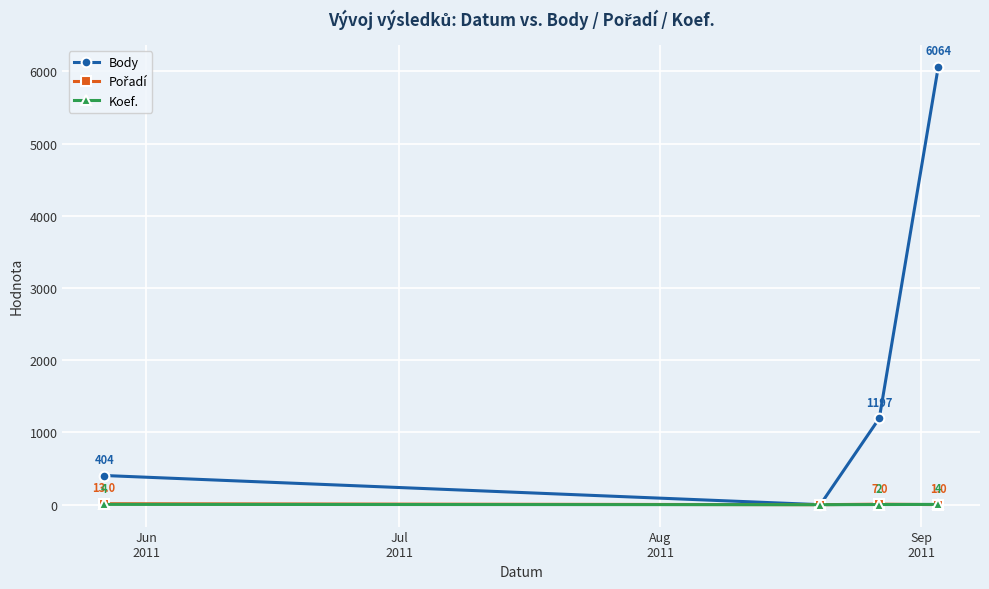

How many Koef. values are between 2 and 4?

3